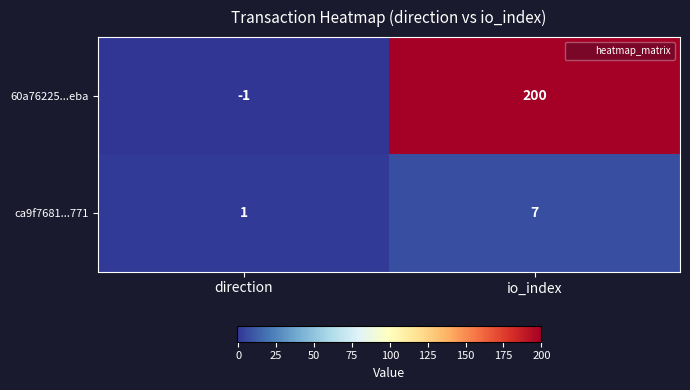

How many values in the 60a76225...eba series are below 200?

1